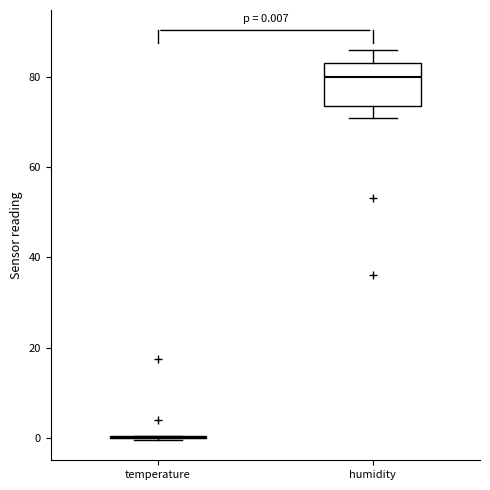

Which box is the tallest, from its lower edge to its upper edge?

humidity